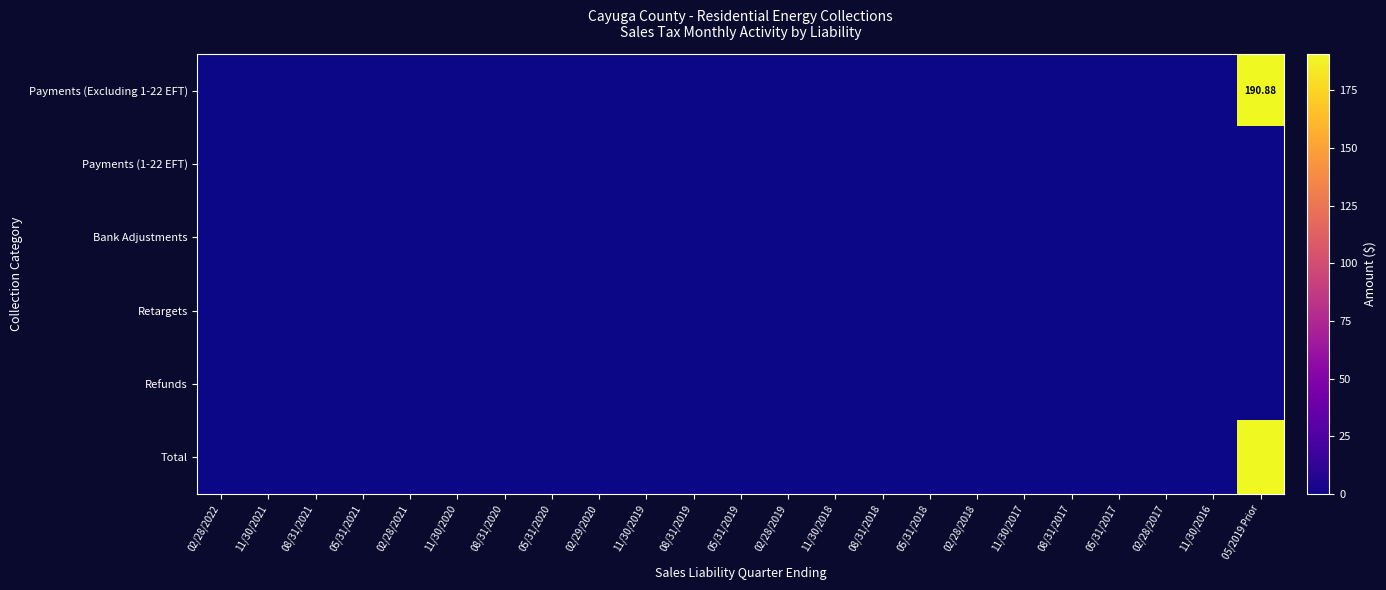

What is the maximum value for Total?

190.9